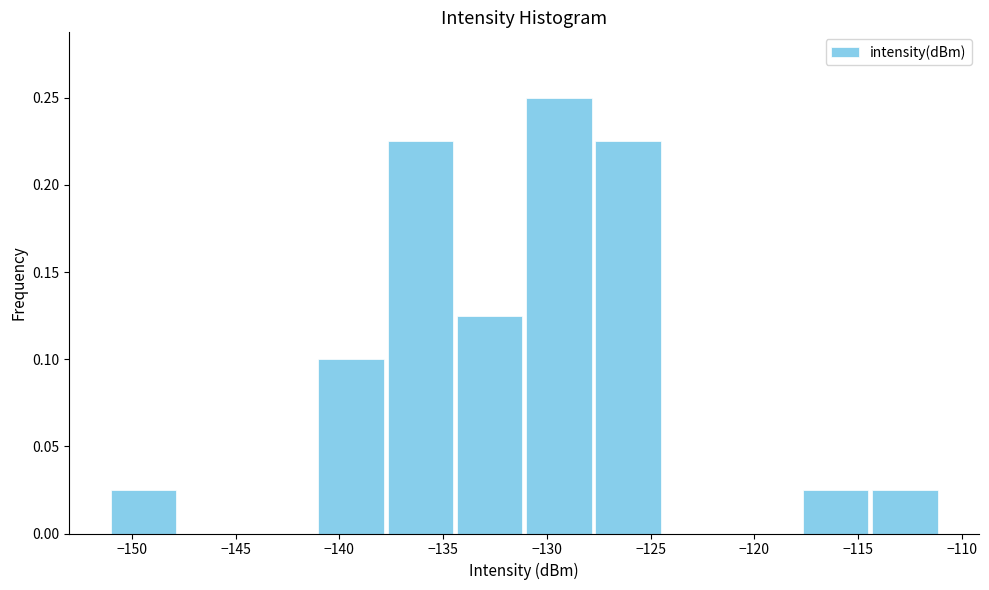

Reading left to right, transcribe this chart: for each bar, give the range it covers on the x-axis and its height. Neither the bar edges nor the heights are printed on the chart, so give them approximately, as read against the axes.

-151.0 to -148.0: 0.025
-148.0 to -144.5: 0
-144.5 to -141.0: 0
-141.0 to -138.0: 0.100
-138.0 to -134.5: 0.225
-134.5 to -131.0: 0.125
-131.0 to -128.0: 0.250
-128.0 to -124.5: 0.225
-124.5 to -121.0: 0
-121.0 to -118.0: 0
-118.0 to -114.5: 0.025
-114.5 to -111.0: 0.025